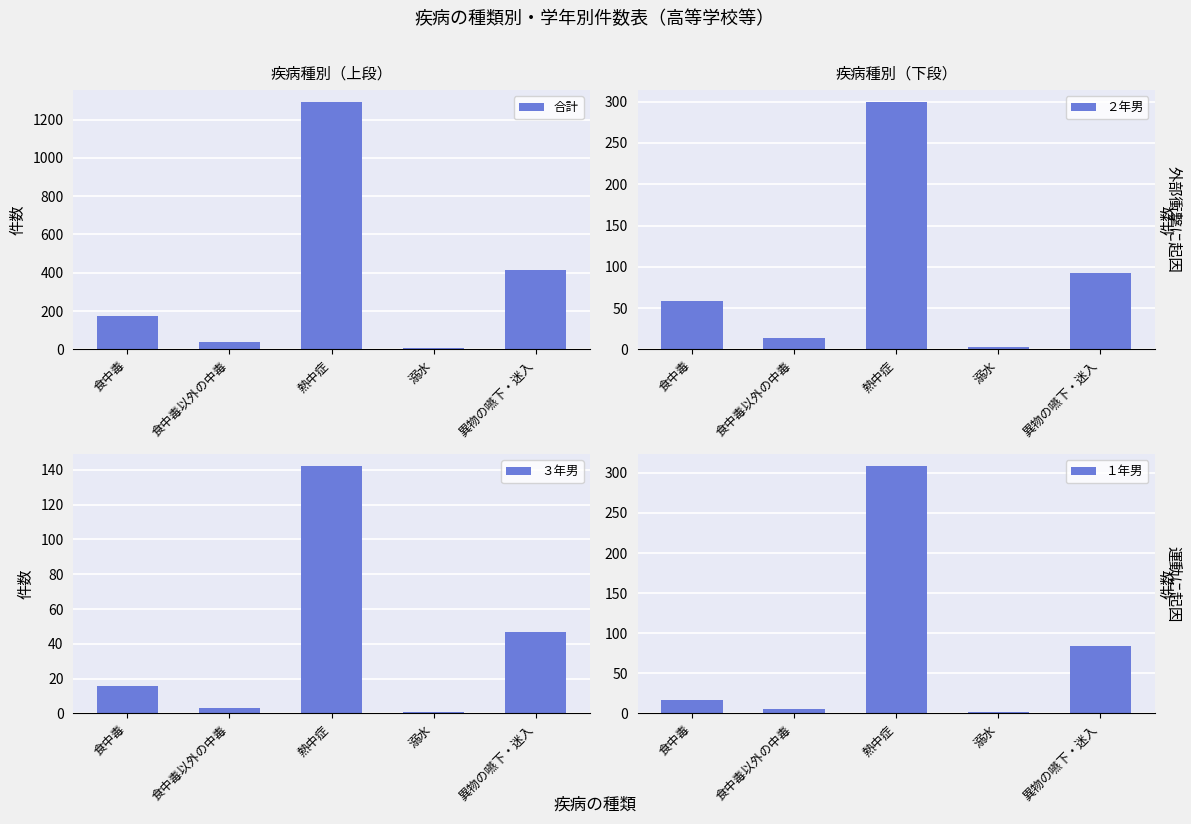

Reading left to right, extract all data points from this chart.

合計: 食中毒=175	食中毒以外の中毒=39	熱中症=1289	溺水=7	異物の嚥下・迷入=412
２年男: 食中毒=59	食中毒以外の中毒=14	熱中症=299	溺水=3	異物の嚥下・迷入=93
３年男: 食中毒=16	食中毒以外の中毒=3	熱中症=142	溺水=1	異物の嚥下・迷入=47
１年男: 食中毒=17	食中毒以外の中毒=6	熱中症=308	溺水=2	異物の嚥下・迷入=84